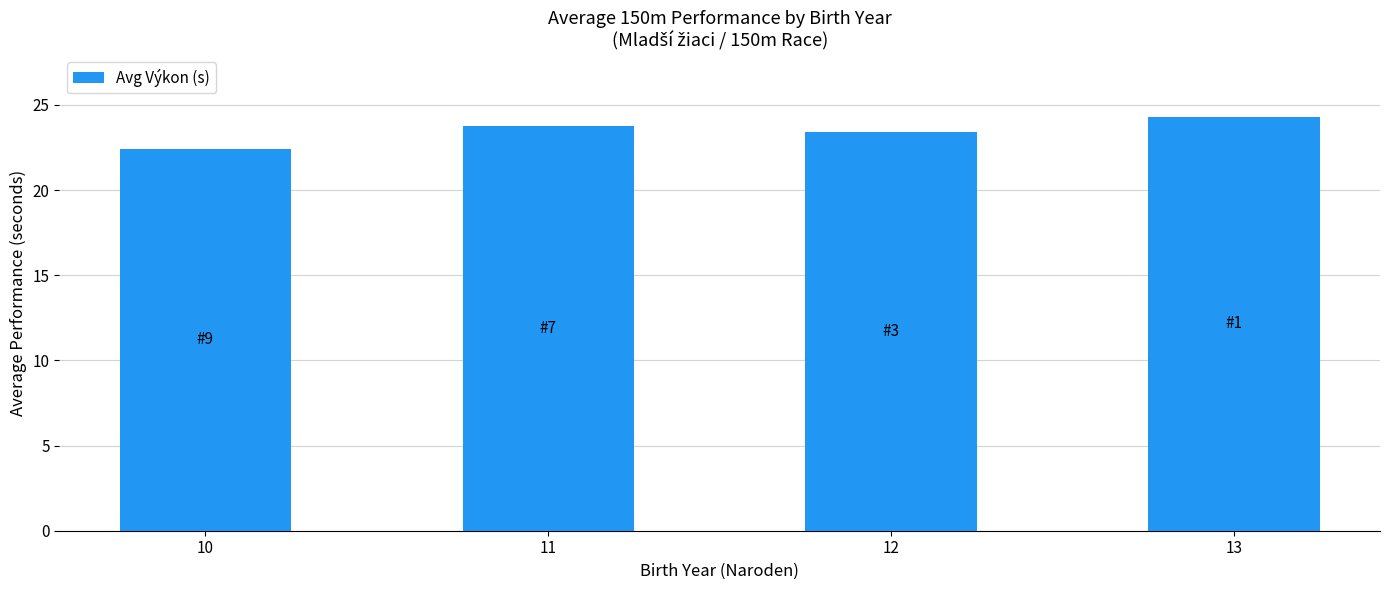

Reading left to right, extract all data points from this chart.

10=22.4	11=23.8	12=23.4	13=24.3